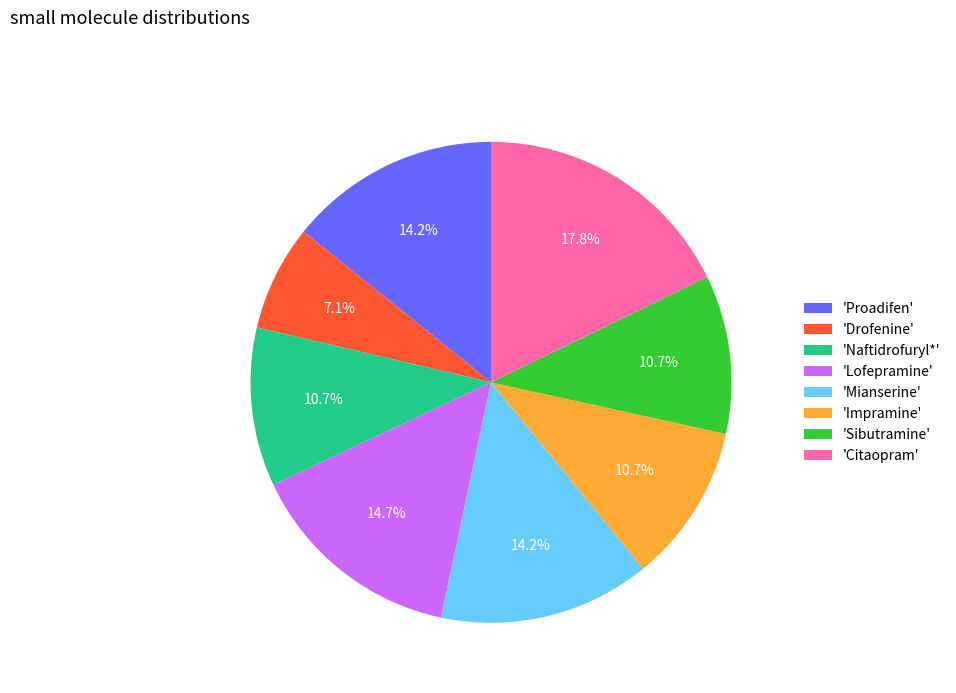

What portion of the pie excludes 'Sibutramine'?

89.3%